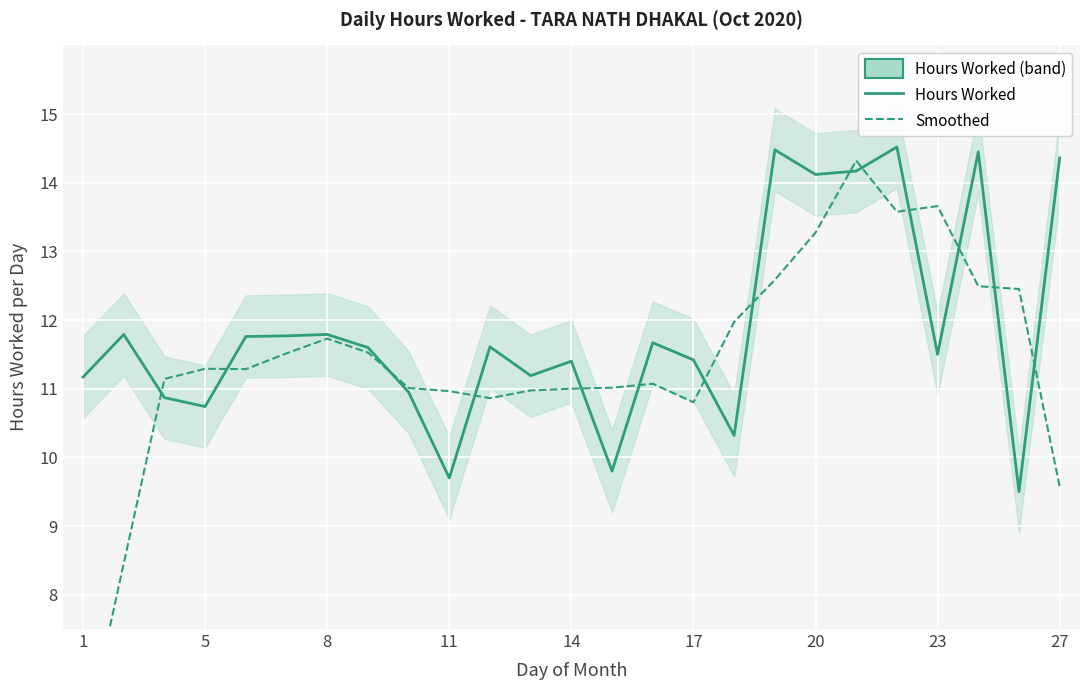

How many values in the Smoothed (Hours Worked) series exceed 11?

17